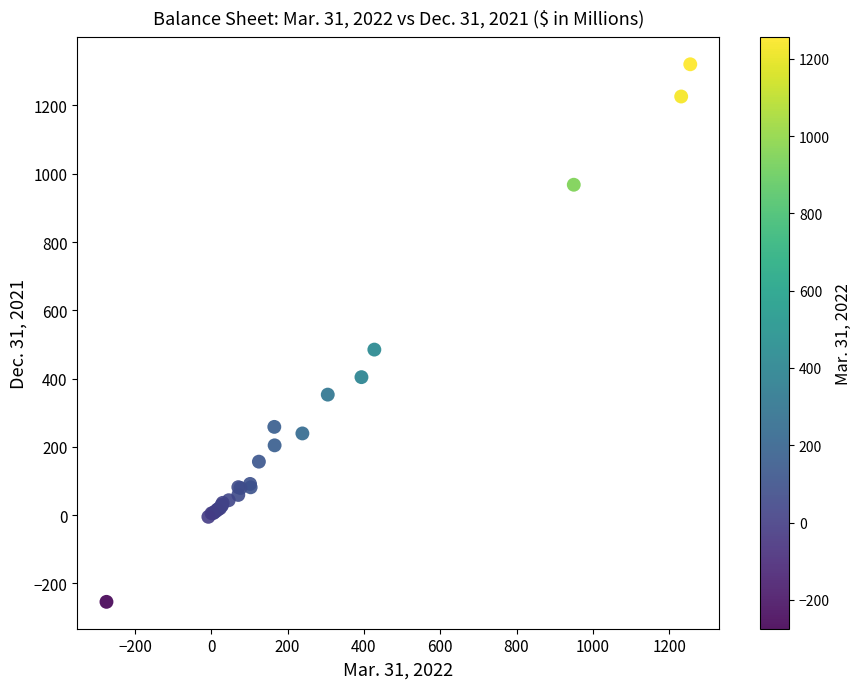

What Y value in the scatter plot is closest to 533?

484.8